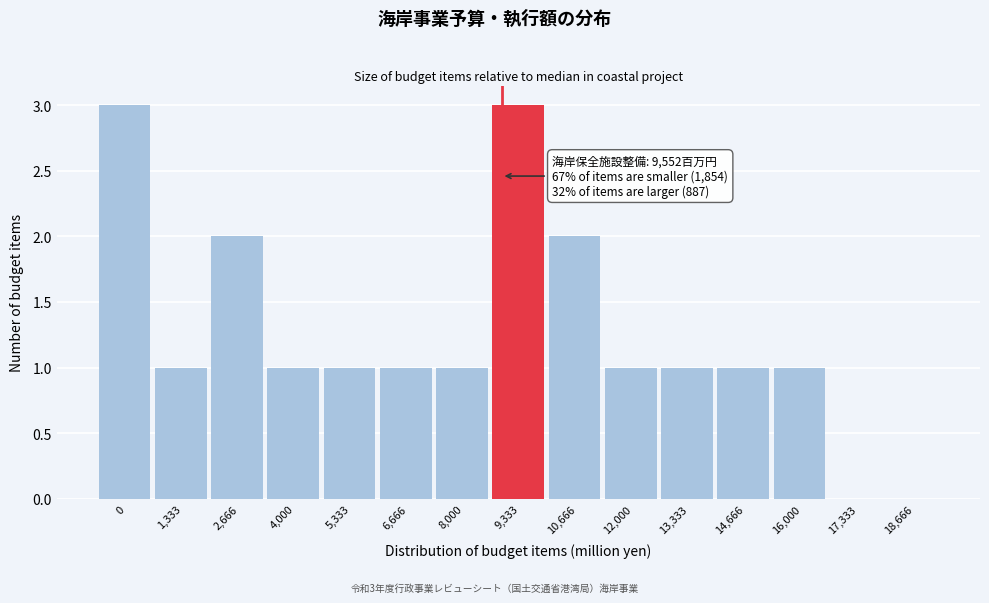

Reading left to right, what are all the values shown in this chart?

0=3	1,333=1	2,666=2	4,000=1	5,333=1	6,666=1	8,000=1	9,333=3	10,666=2	12,000=1	13,333=1	14,666=1	16,000=1	17,333=0	18,666=0